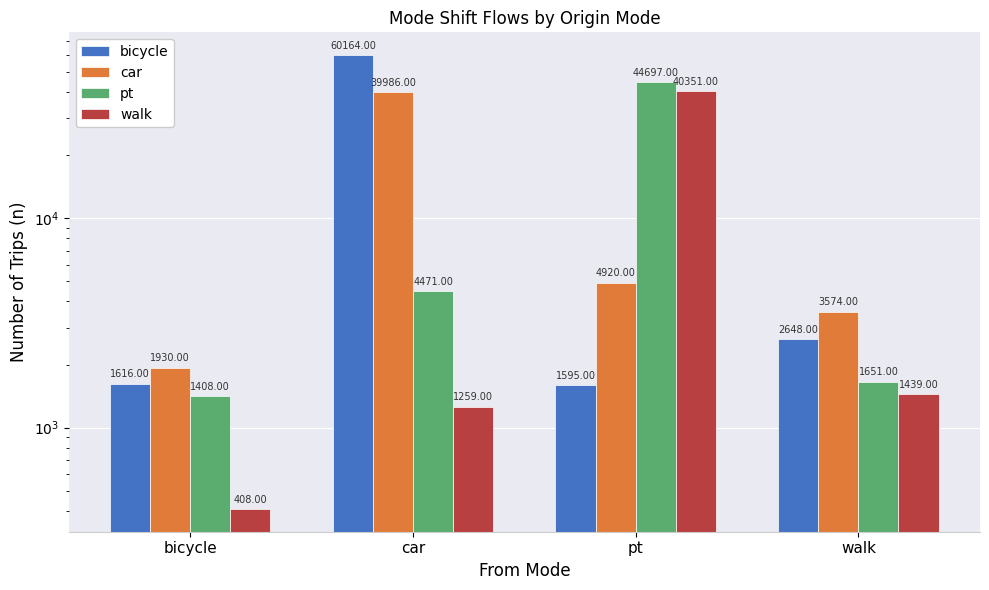

At walk, list the series in order from smallest to largest.

walk, pt, bicycle, car